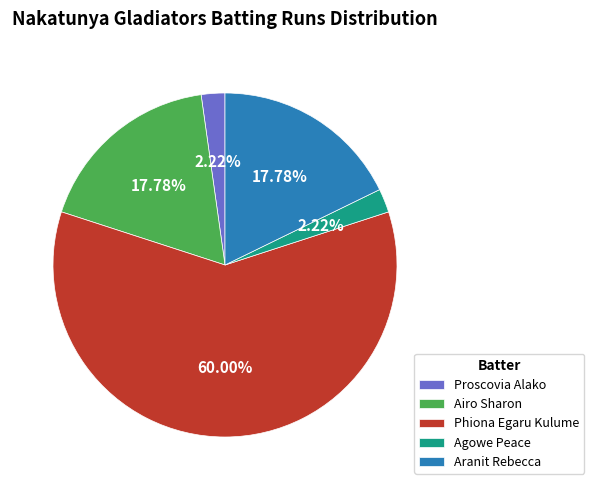

What percentage is the Airo Sharon slice, to the nearest percent?

18%